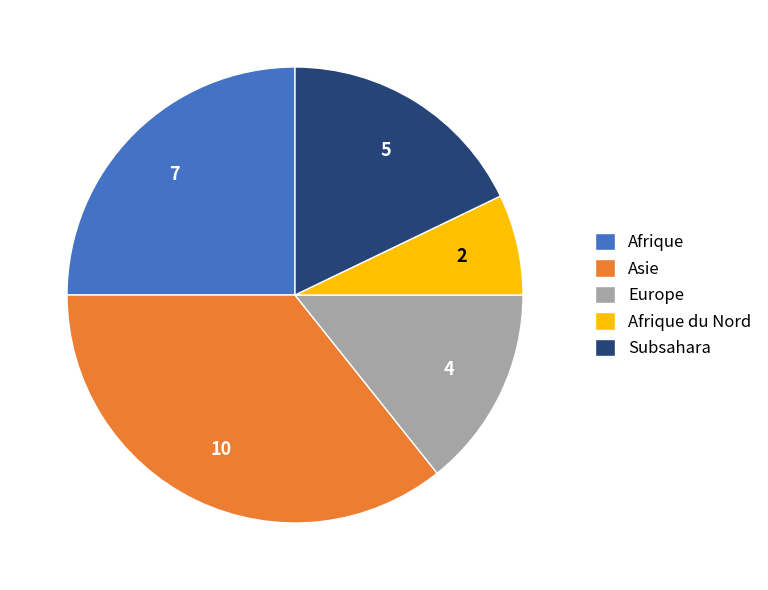

How many segments does this pie chart have?

5